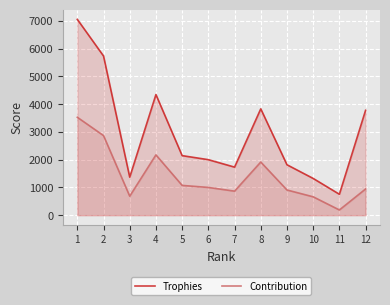

What value does the Trophies series have at 1?

7056